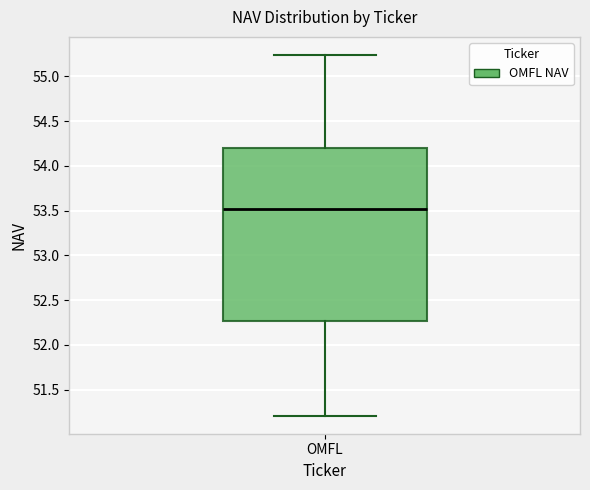

Where is the upper edge of the box for OMFL on the y-axis? The values are not printed on the chart, so give them approximately, as read against the axis.

54.20